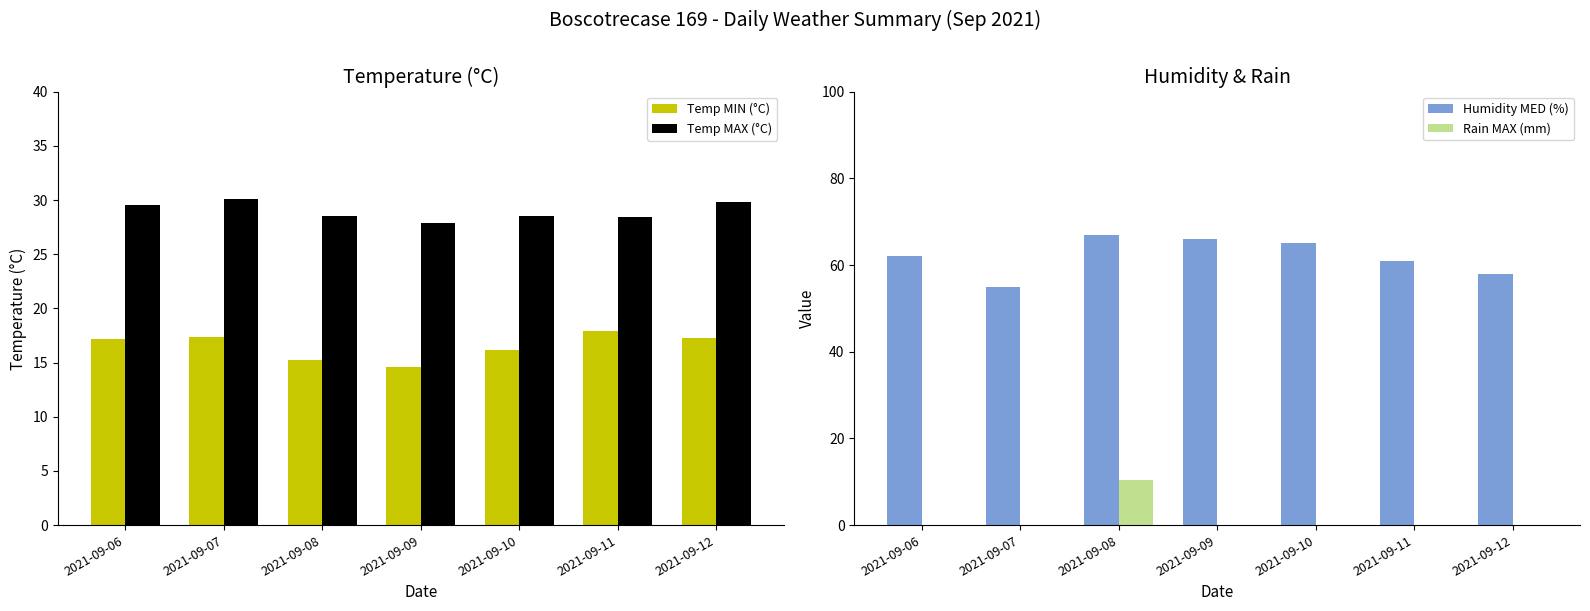

The Temp MAX (°C) series shows 39.3 at 2021-09-07. True or false?

False